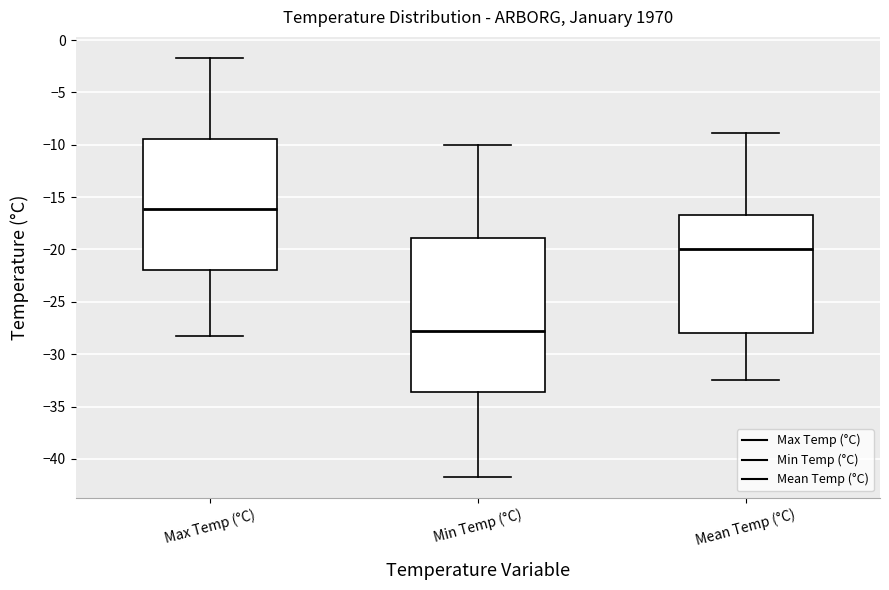

Which box is the tallest, from its lower edge to its upper edge?

Min Temp (°C)